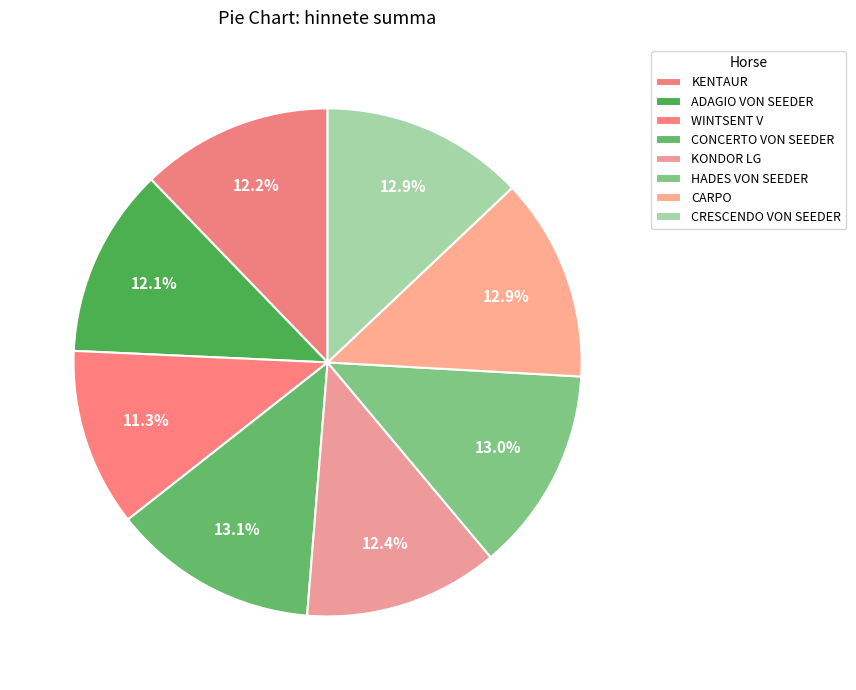

Rank the categories by value from highest to lowest.

CONCERTO VON SEEDER, HADES VON SEEDER, CARPO, CRESCENDO VON SEEDER, KONDOR LG, KENTAUR, ADAGIO VON SEEDER, WINTSENT V